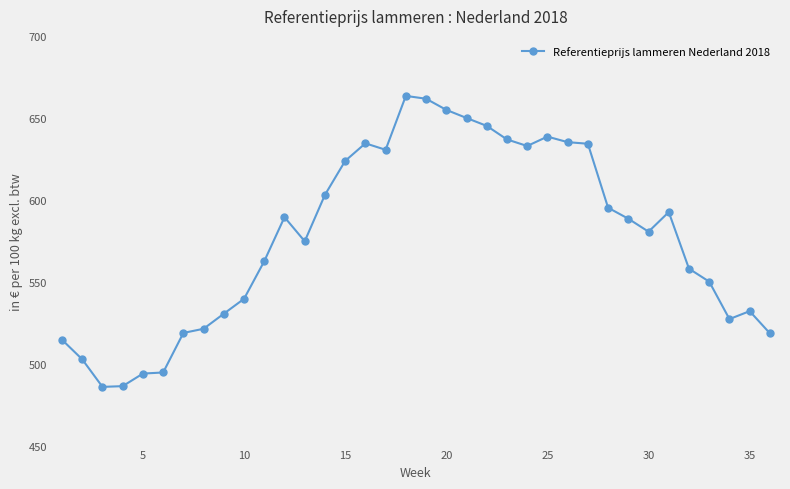

True or false: there are more than 0 points higher than both neighbors.

True